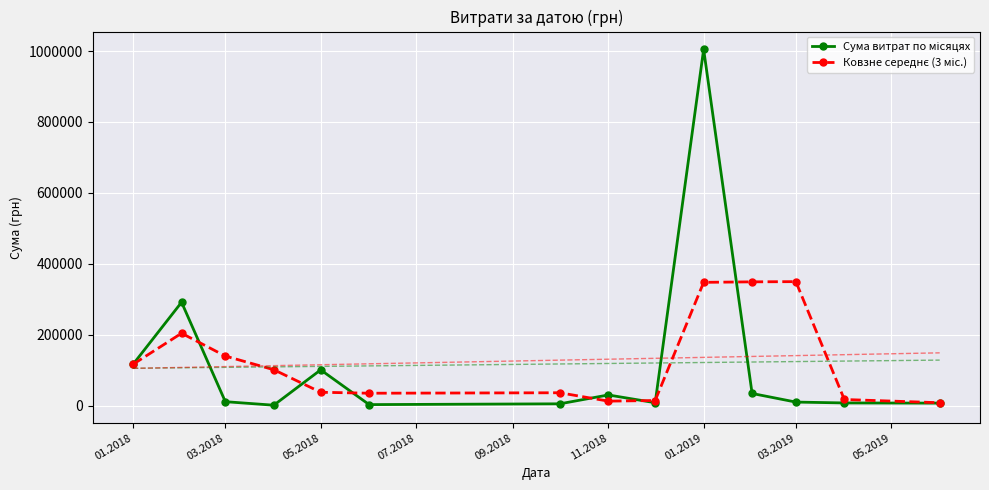

Which series has the largest total across all categories?

Ковзне середнє (3 міс.)